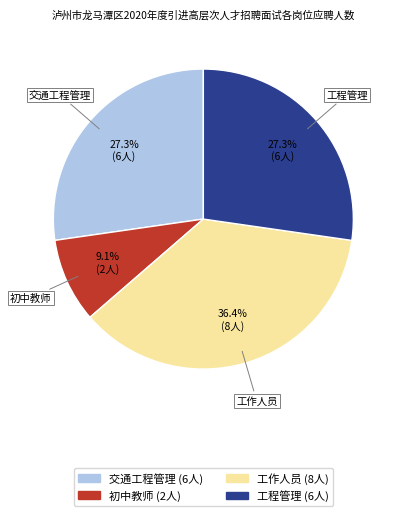

To the nearest percent, what portion does 初中教师 represent?

9%